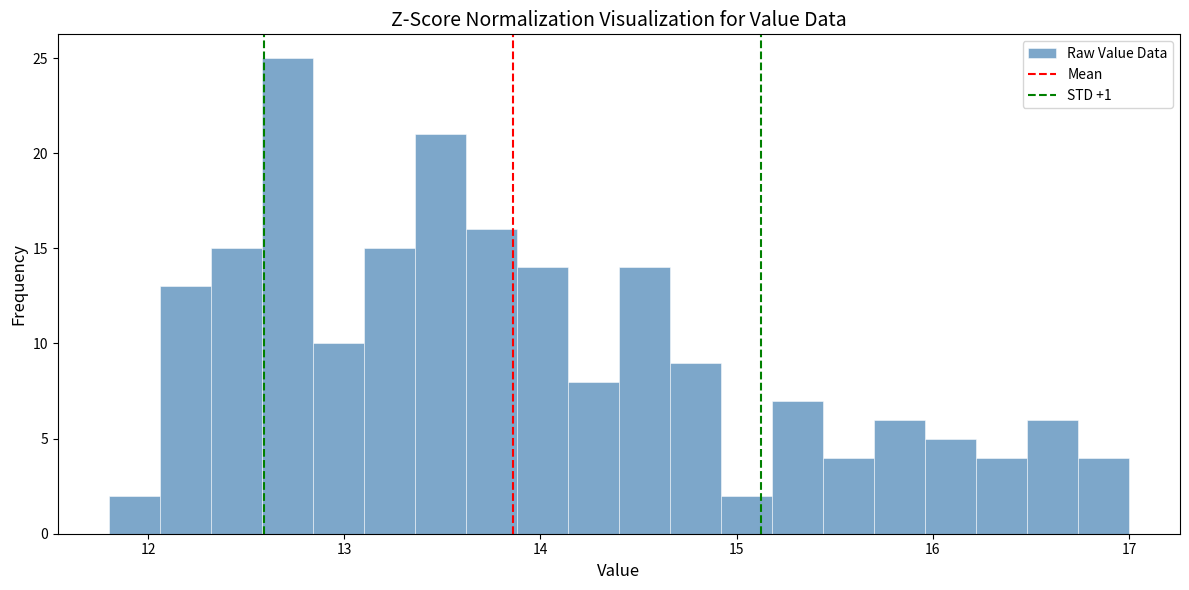

Read against the x-axis, roughly where is the centre of the tallest bar?

12.7